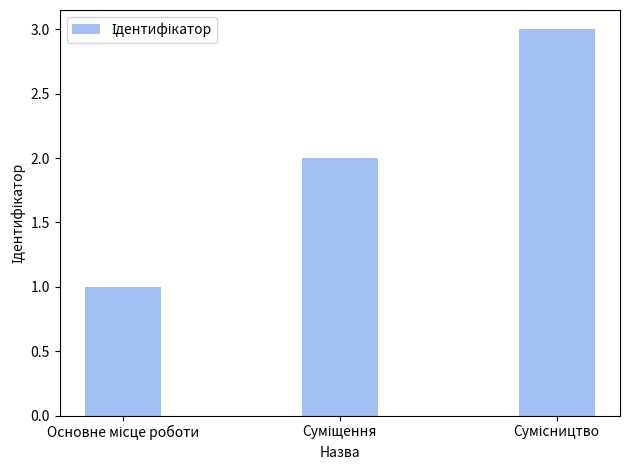

How many bars are there in total?

3